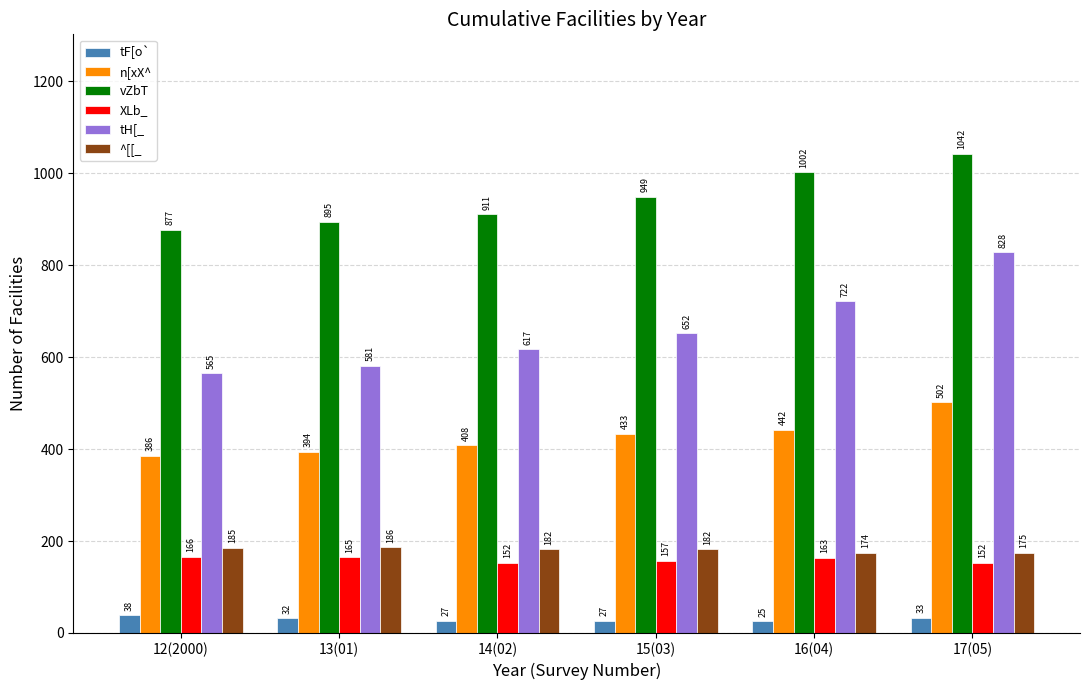

What is the difference between the maximum and minimum values in the tF[o` series?

13